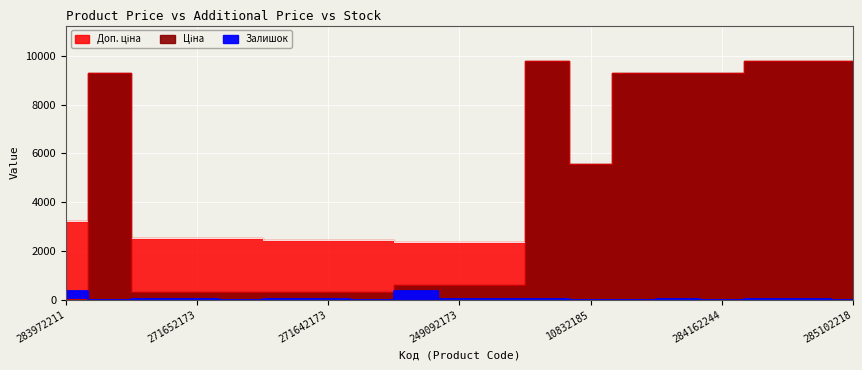

At which category does Доп. ціна reach its first local peak?

284162248